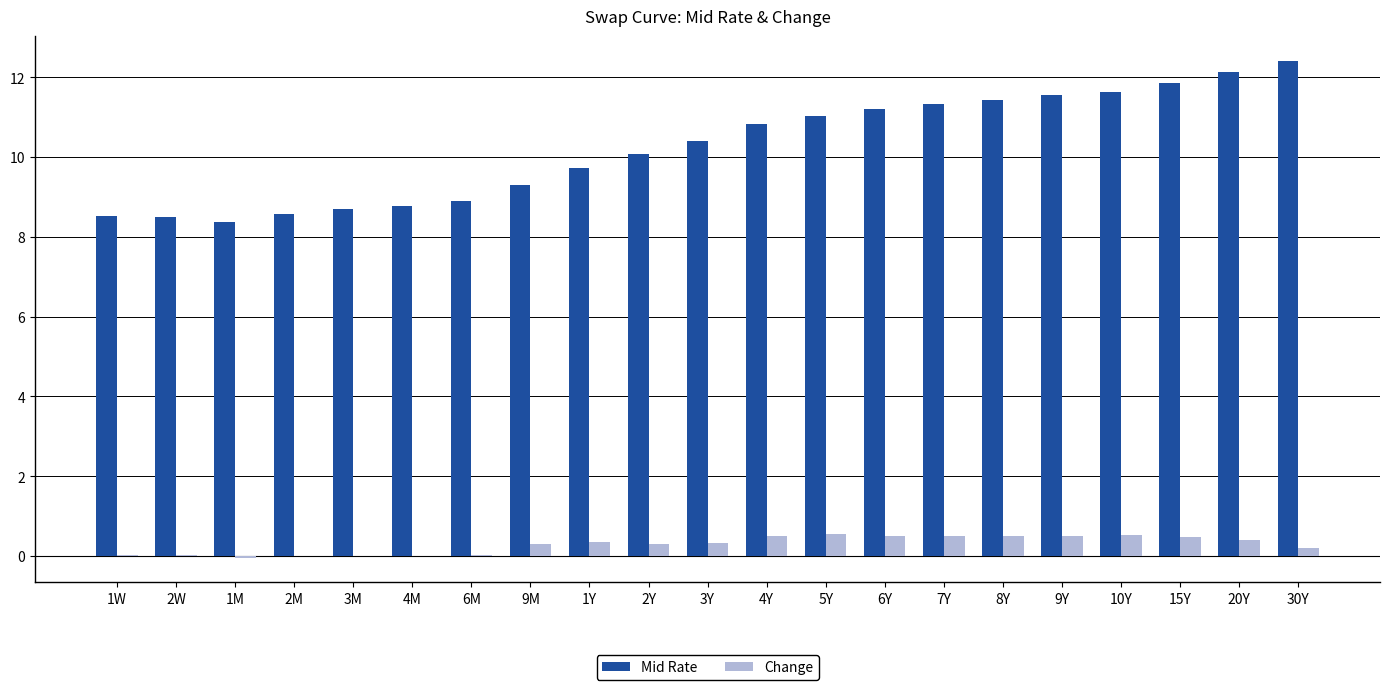

At which category does the chart reach its peak across all series?

30Y